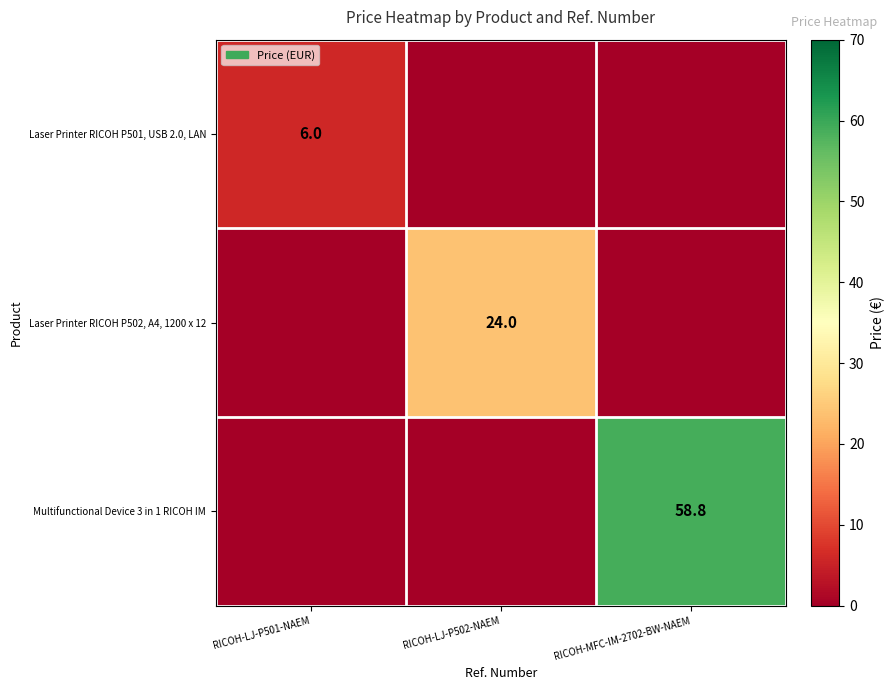

The Laser Printer RICOH P502, A4, 1200 x 12 series shows 40.1 at RICOH-LJ-P502-NAEM. True or false?

False